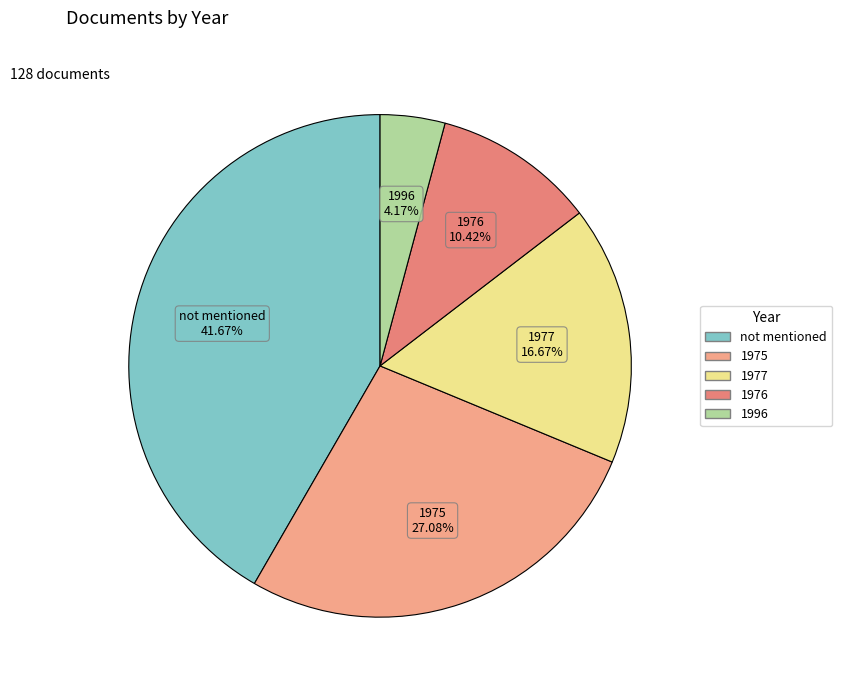

Is 1977 the majority of the pie?

No